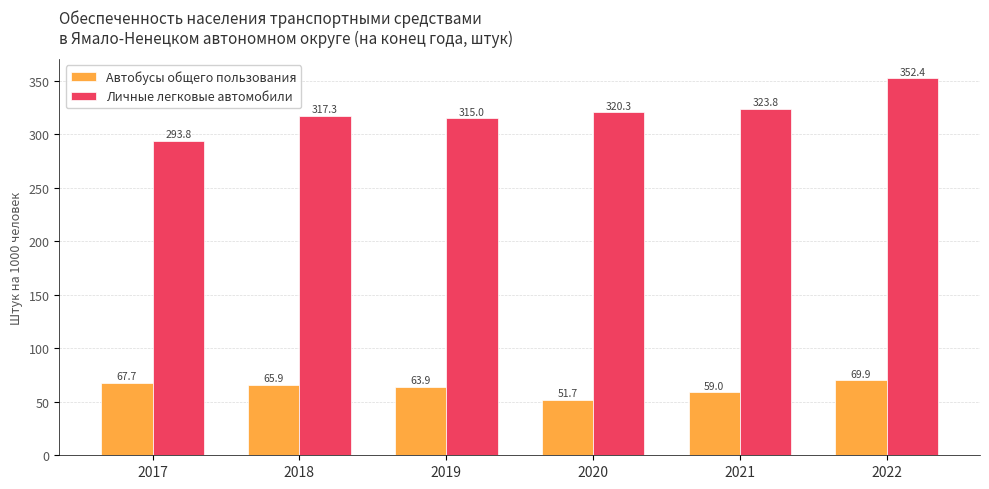

At how many categories does at least one series exceed 98?

6